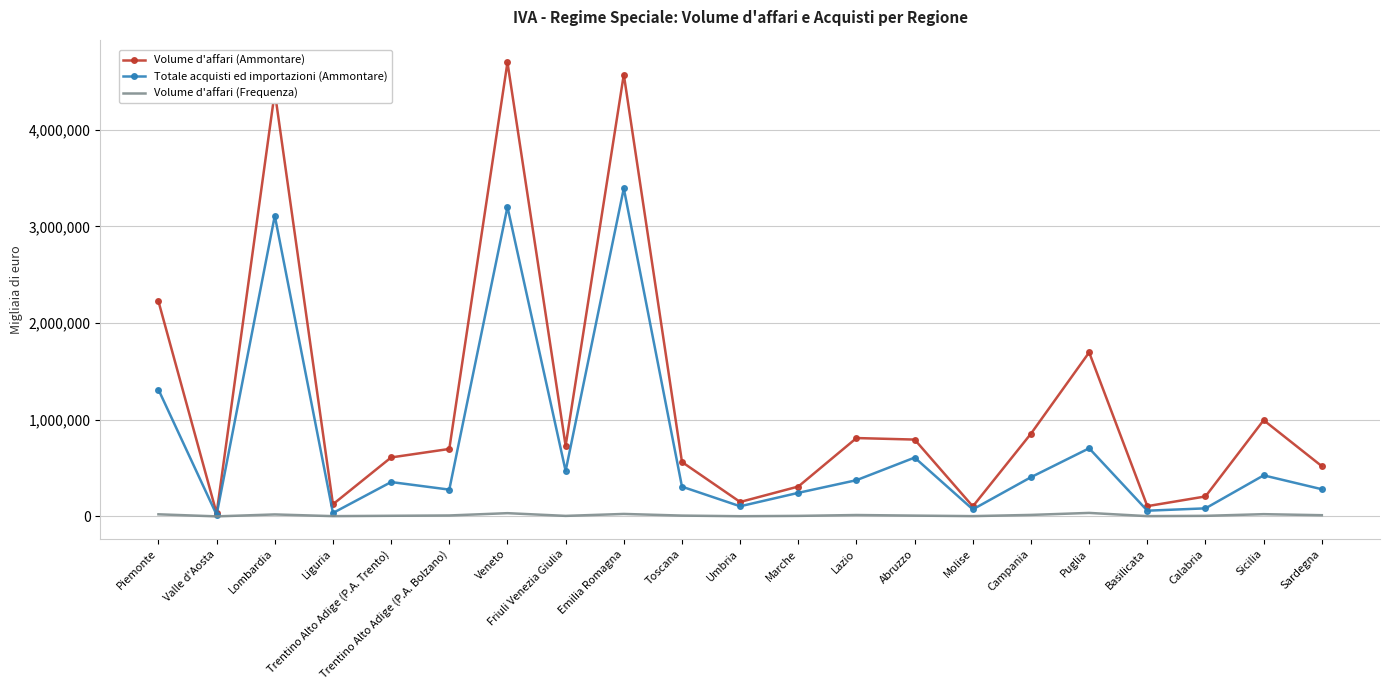

The Volume d'affari (Frequenza) series shows 8522 at Abruzzo. True or false?

True